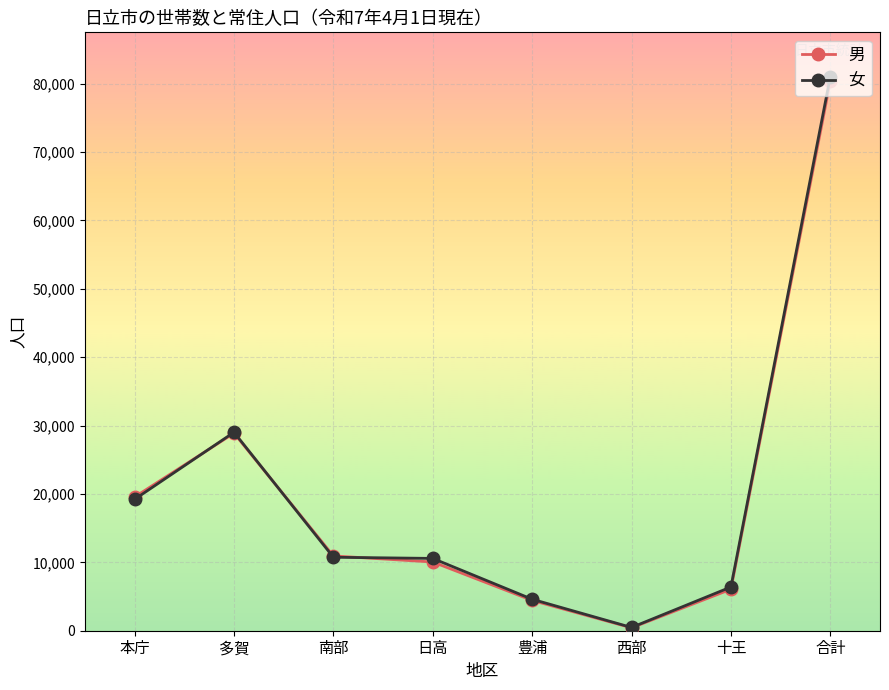

What is the difference between the 男 values at 日高 and 多賀?

18833